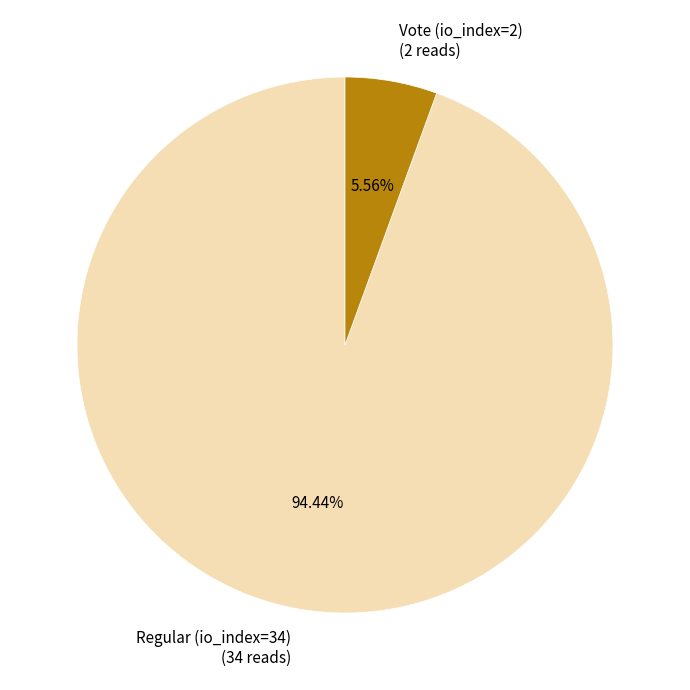

The Vote (io_index=2) slice represents 6% of the pie. True or false?

True